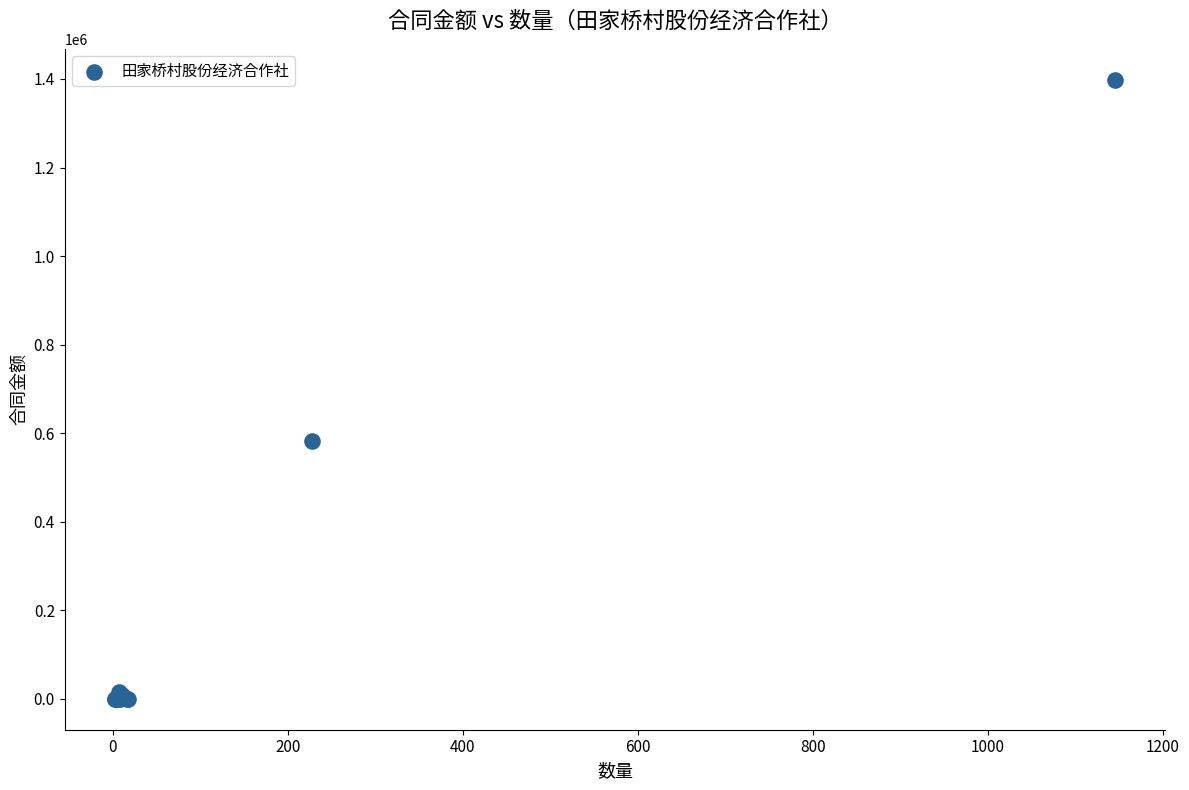

What Y value in the scatter plot is closest to 699310?

581400